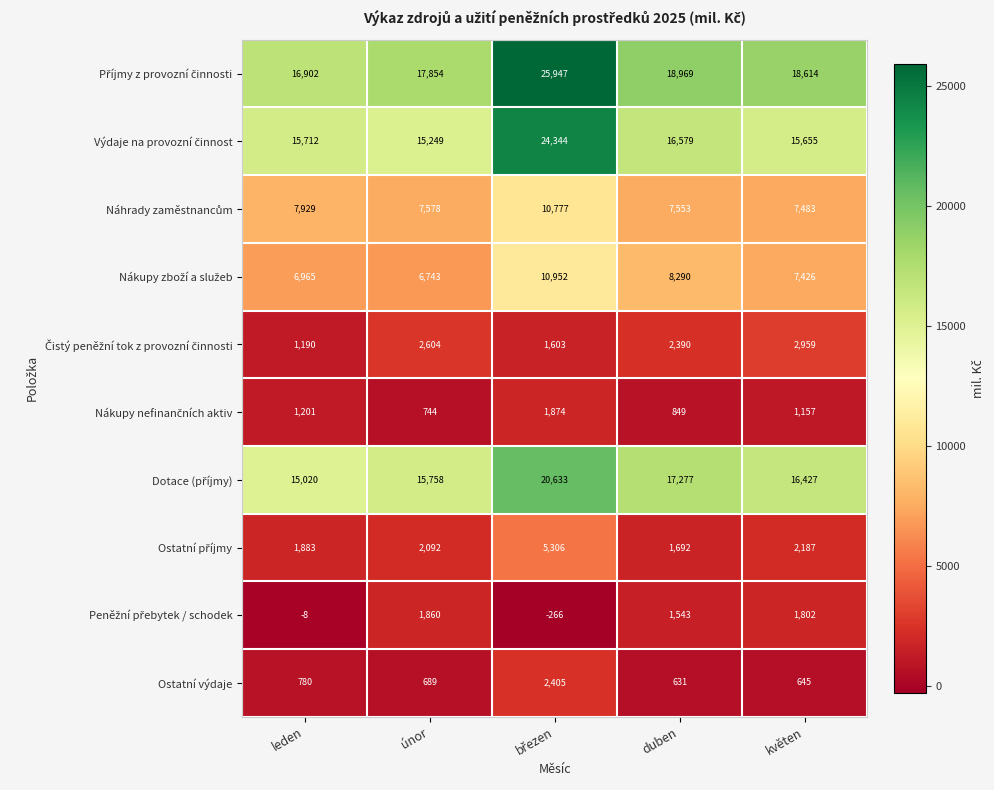

What is the difference between the highest and lowest values at leden?

16910